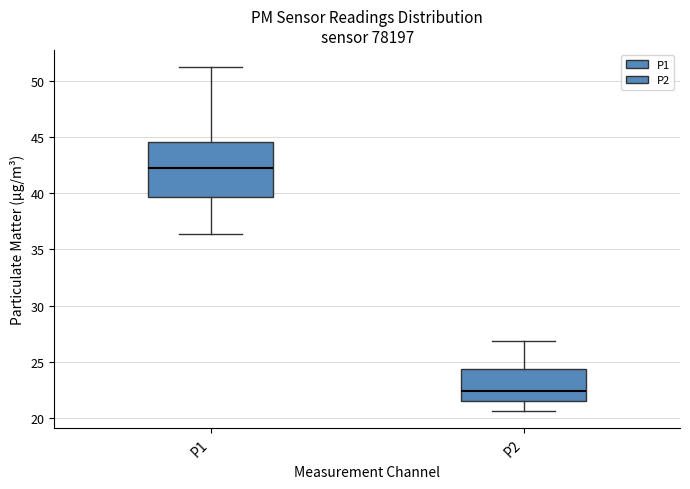

Which box is the tallest, from its lower edge to its upper edge?

P1